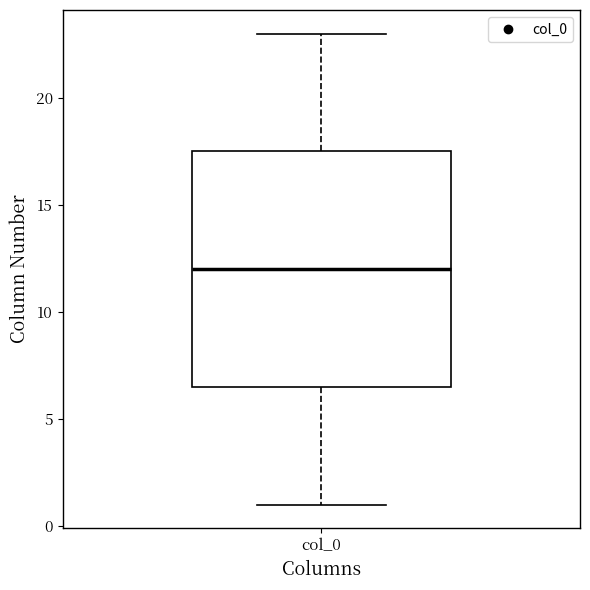

Where does the upper whisker of the box for col_0 end on the y-axis? The values are not printed on the chart, so give them approximately, as read against the axis.

23.0